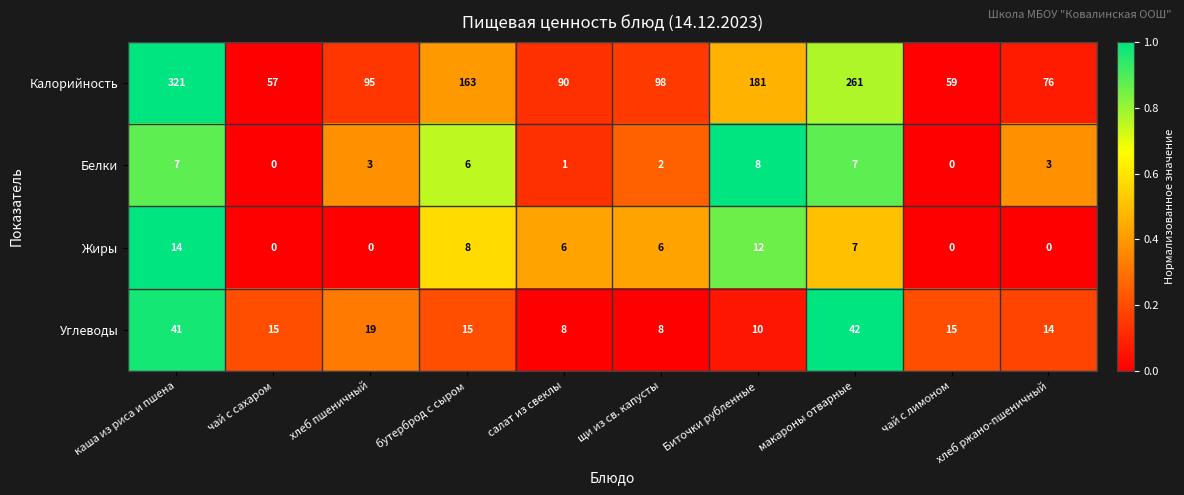

What is the average value of the Белки series?

4